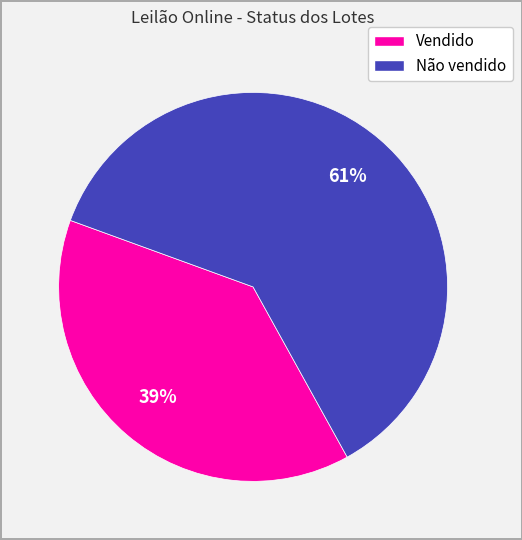

To the nearest percent, what is the combined percentage of Não vendido and Vendido?

100%